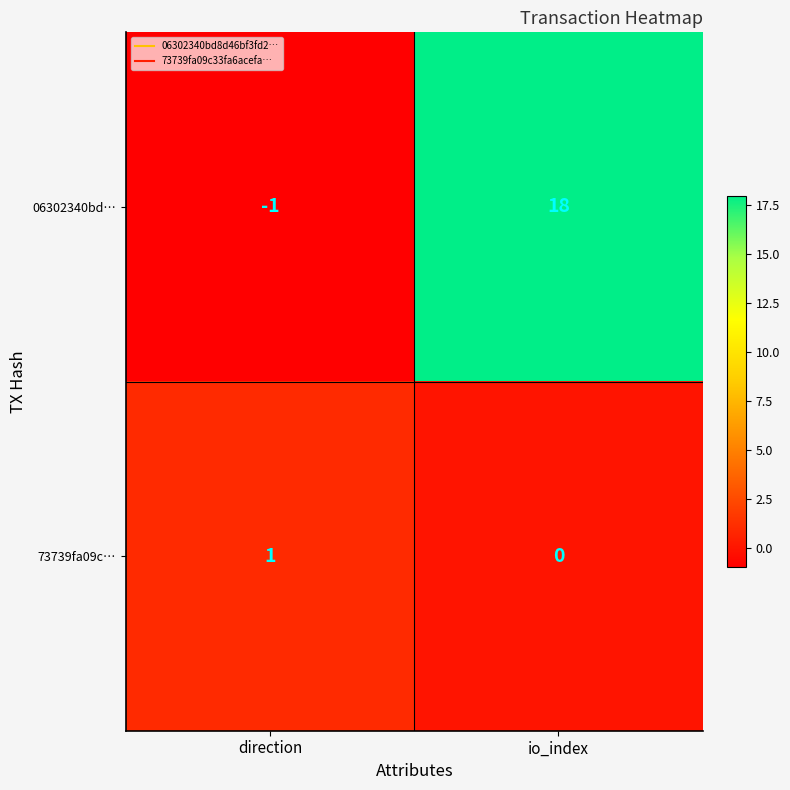

The value of 73739fa09c… at io_index is 1. True or false?

False